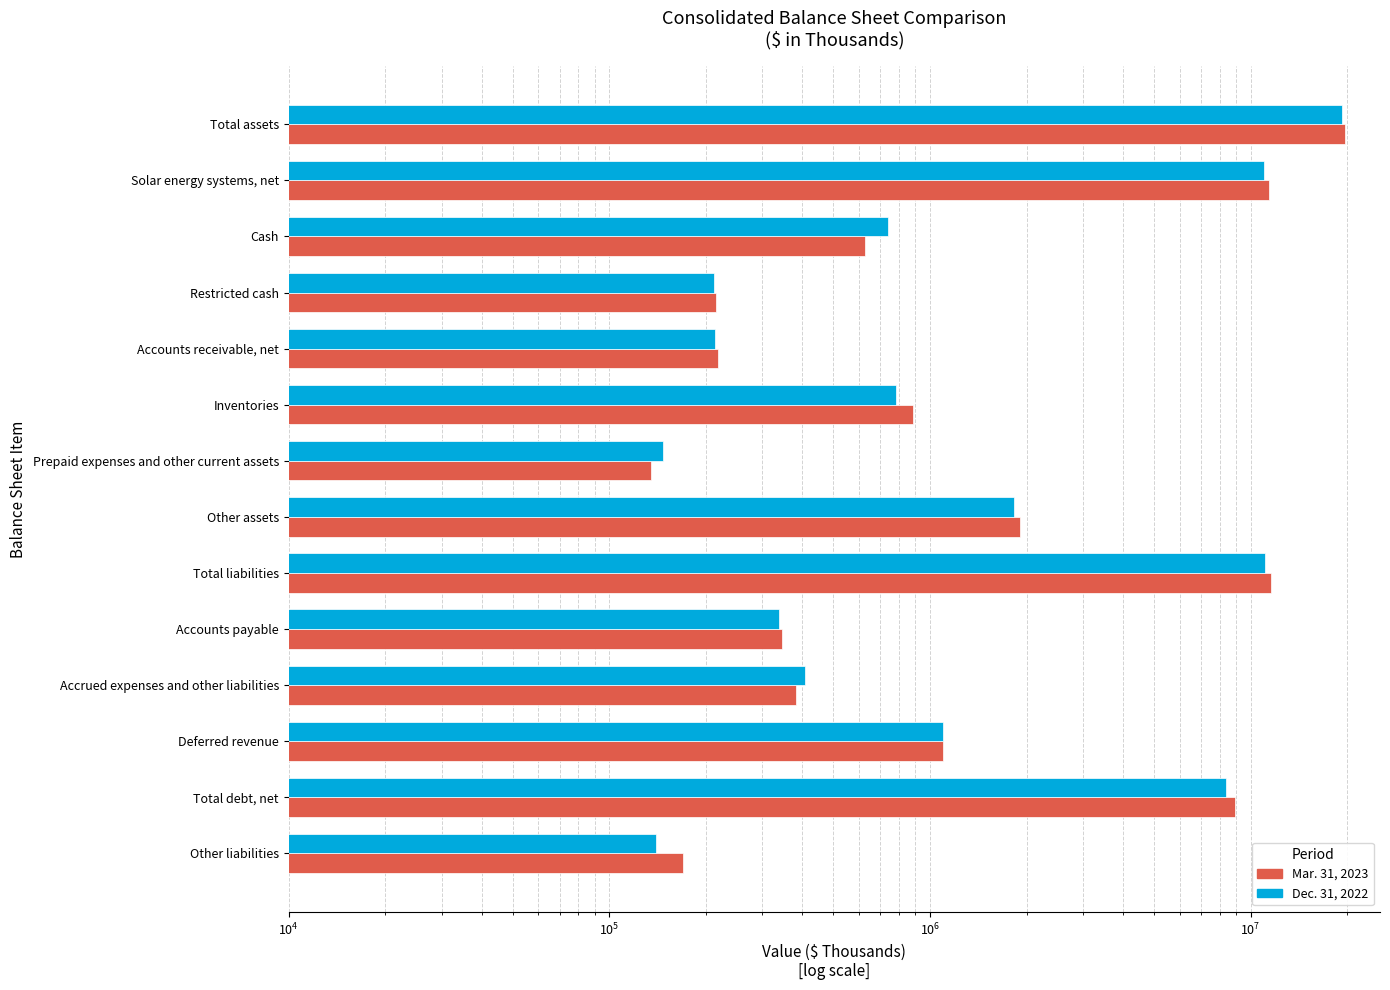

Reading left to right, list all the values displayed in this chart.

Mar. 31, 2023: 19728327	11368850	628536	214542	218692	887890	134612	1913615	11560573	345968	381271	1098260	8926504	170267
Dec. 31, 2022: 19268805	10988361	740508	212367	214255	783904	146609	1827518	11089788	339166	406466	1095973	8399149	140290